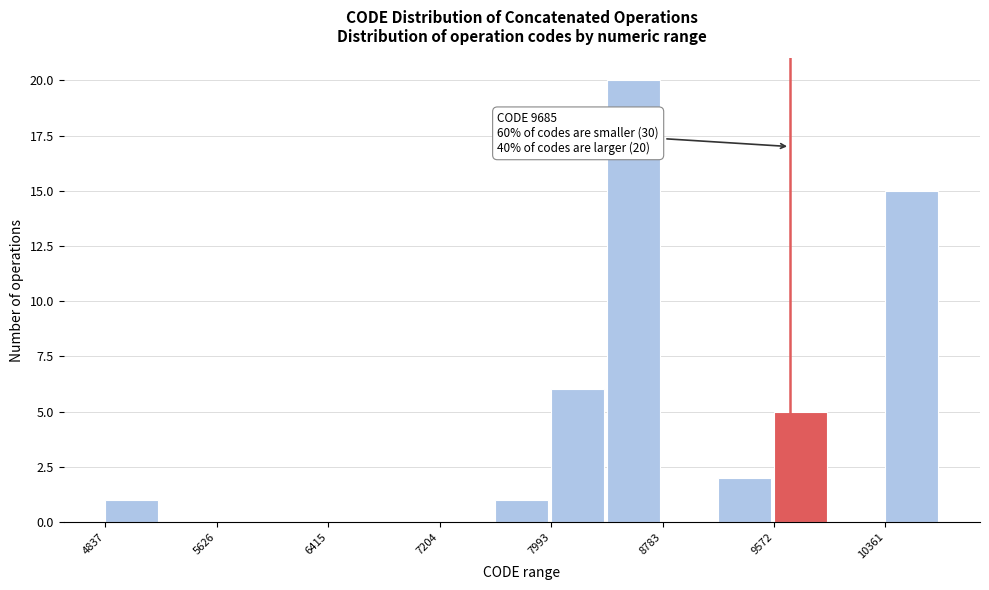

Read against the x-axis, roughly where is the centre of the tallest bar?

8600